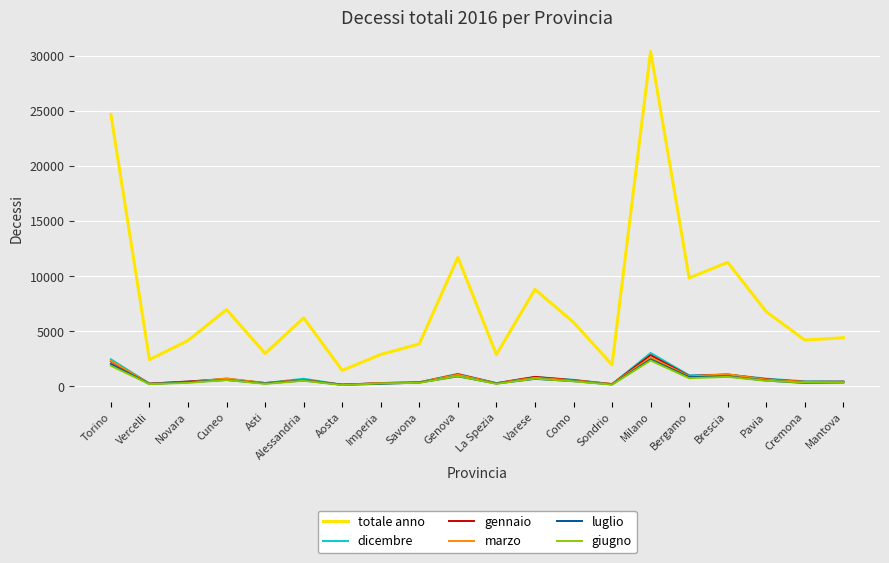

The dicembre series shows 3016 at Milano. True or false?

True